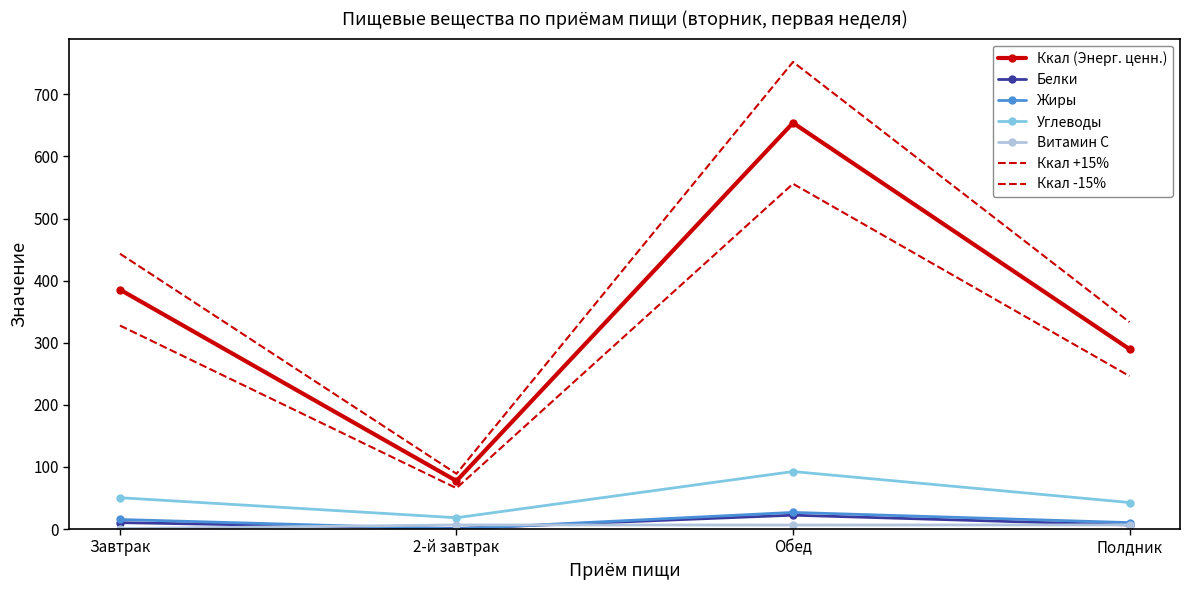

Rank the series at Обед from highest to lowest value.

Ккал (Энерг. ценн.), Углеводы, Жиры, Белки, Витамин С